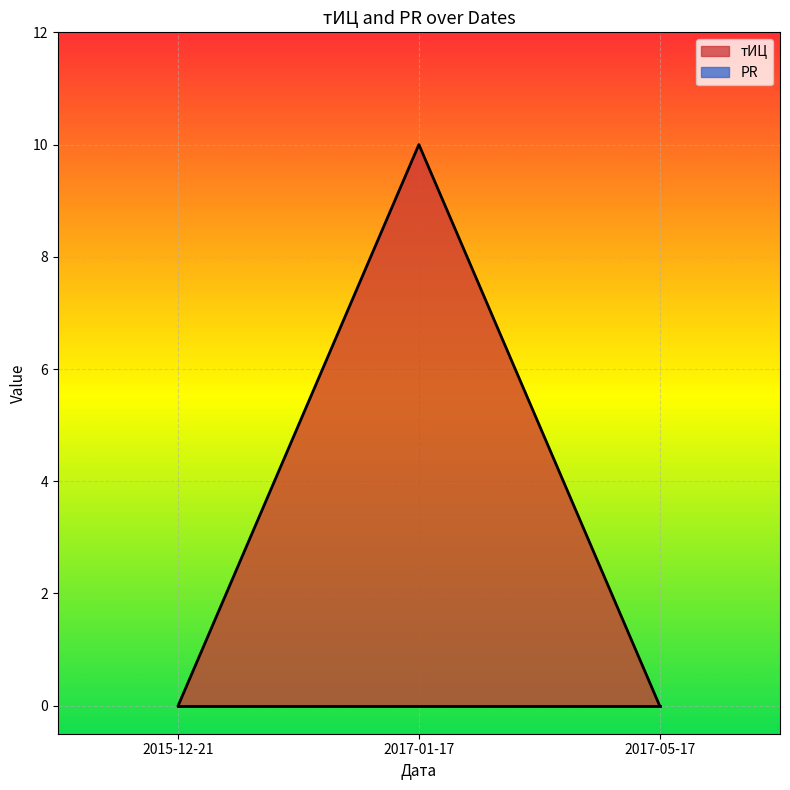

True or false: the data shows 6 at 2017-05-17.

False